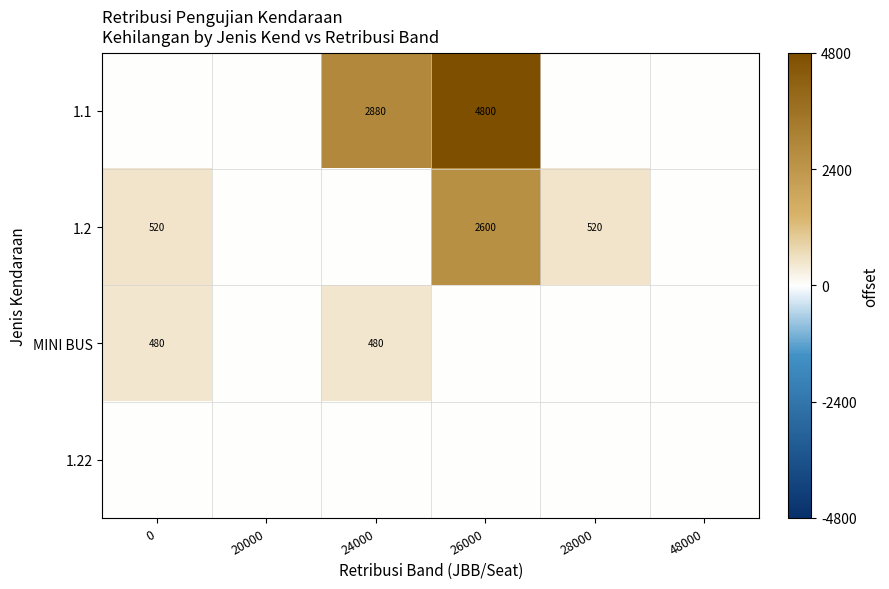

What is the difference between the highest and lowest values at 0?

520